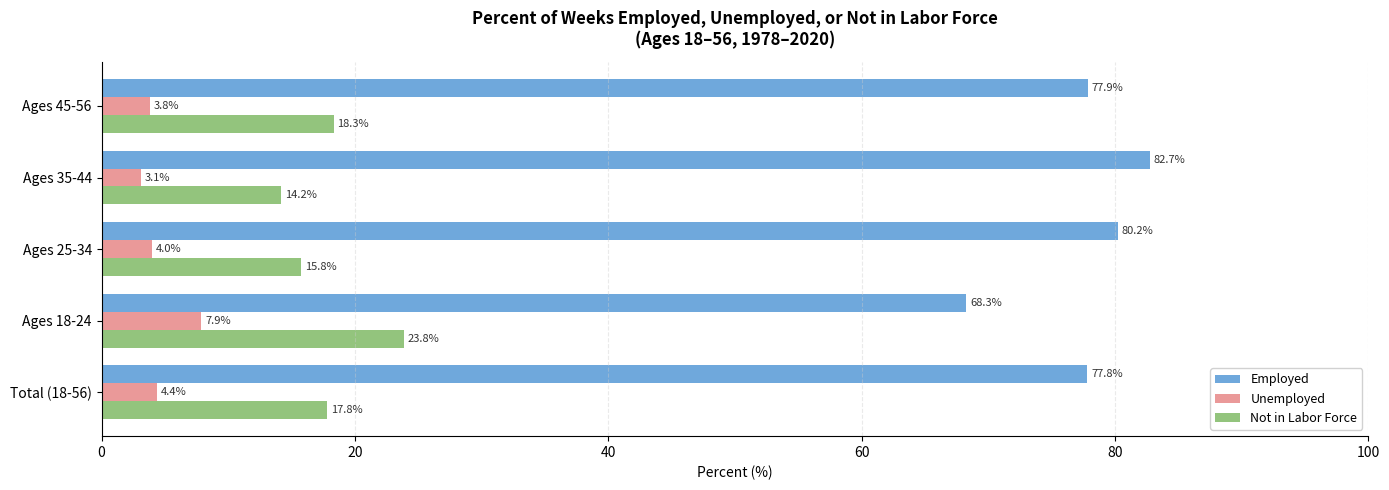

At how many categories does at least one series exceed 49?

5